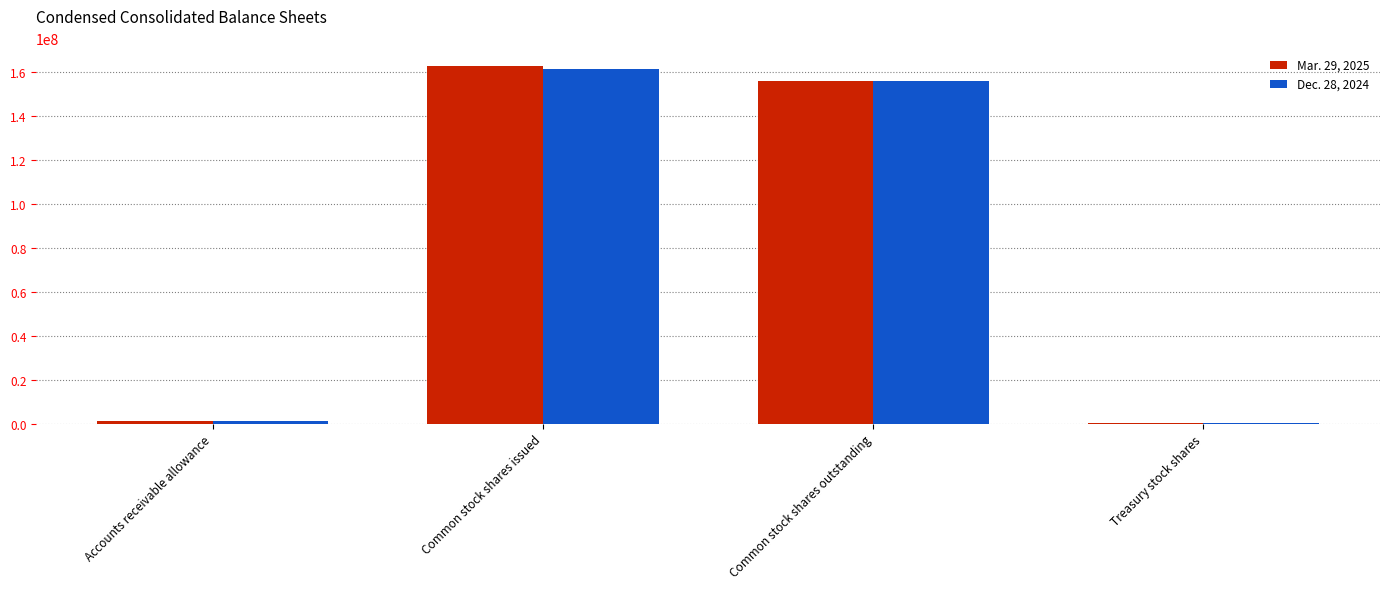

At which label is Dec. 28, 2024 closest to 80788694?

Common stock shares outstanding